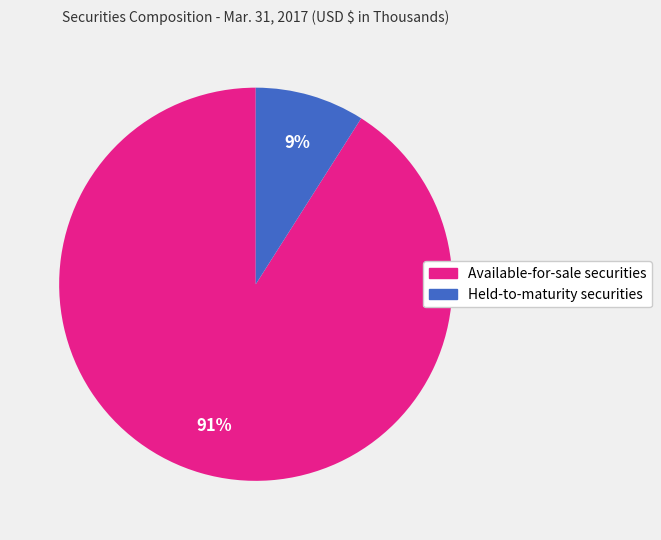

Is the sum of Available-for-sale securities and Held-to-maturity securities greater than half?

Yes